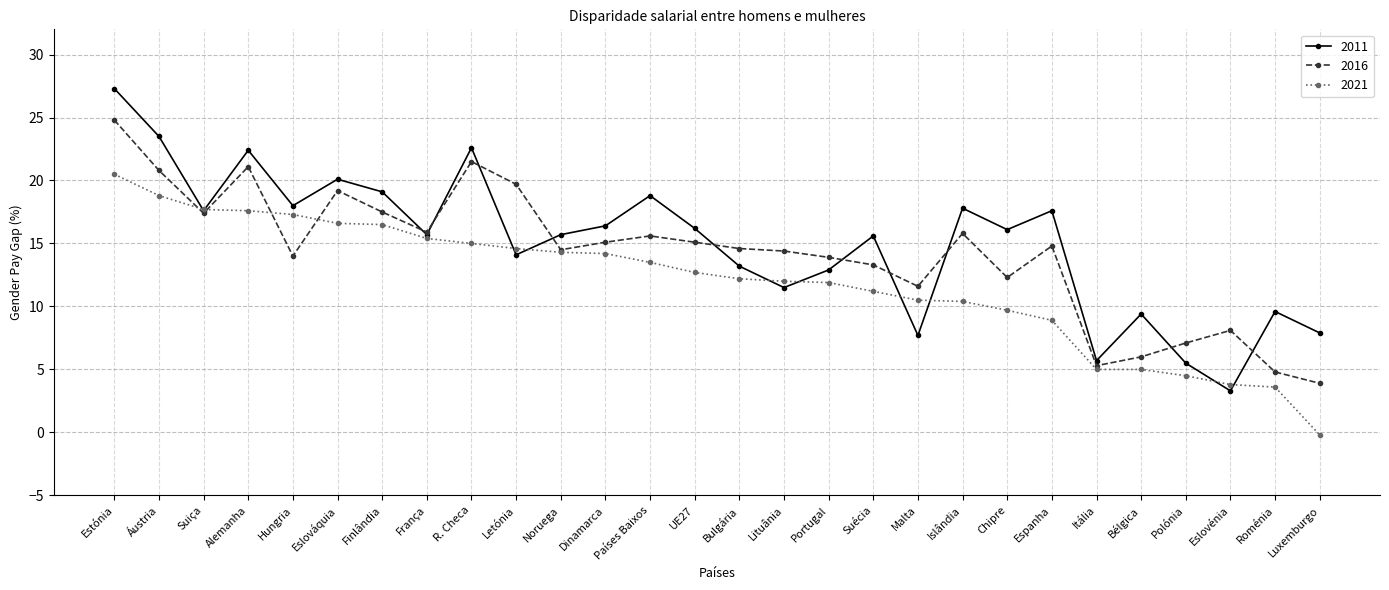

At which label does 2016 reach its minimum?

Luxemburgo